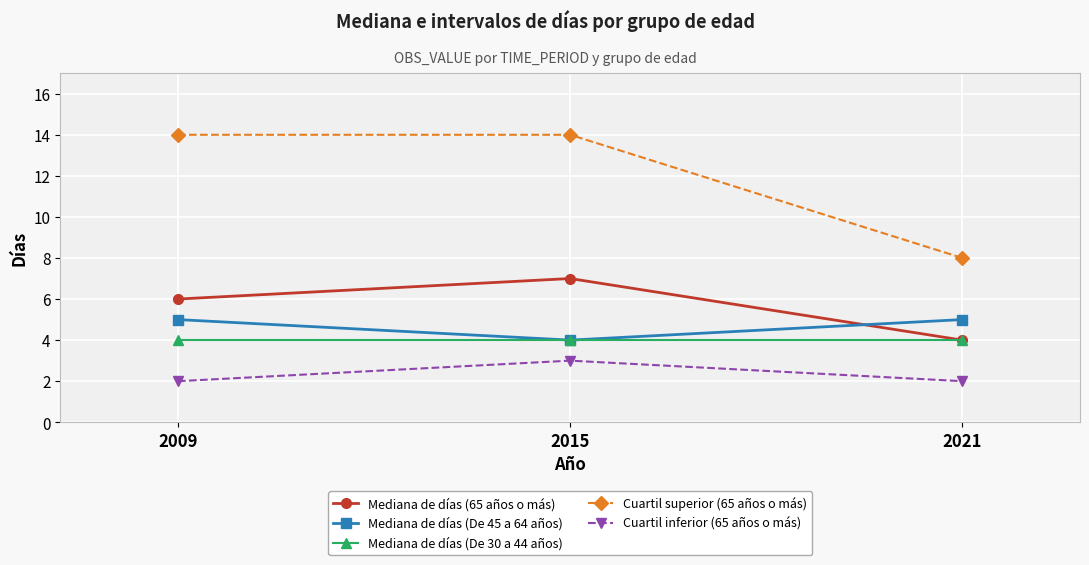

What are all the series names shown in the legend?

Mediana de días (65 años o más), Mediana de días (De 45 a 64 años), Mediana de días (De 30 a 44 años), Cuartil superior (65 años o más), Cuartil inferior (65 años o más)